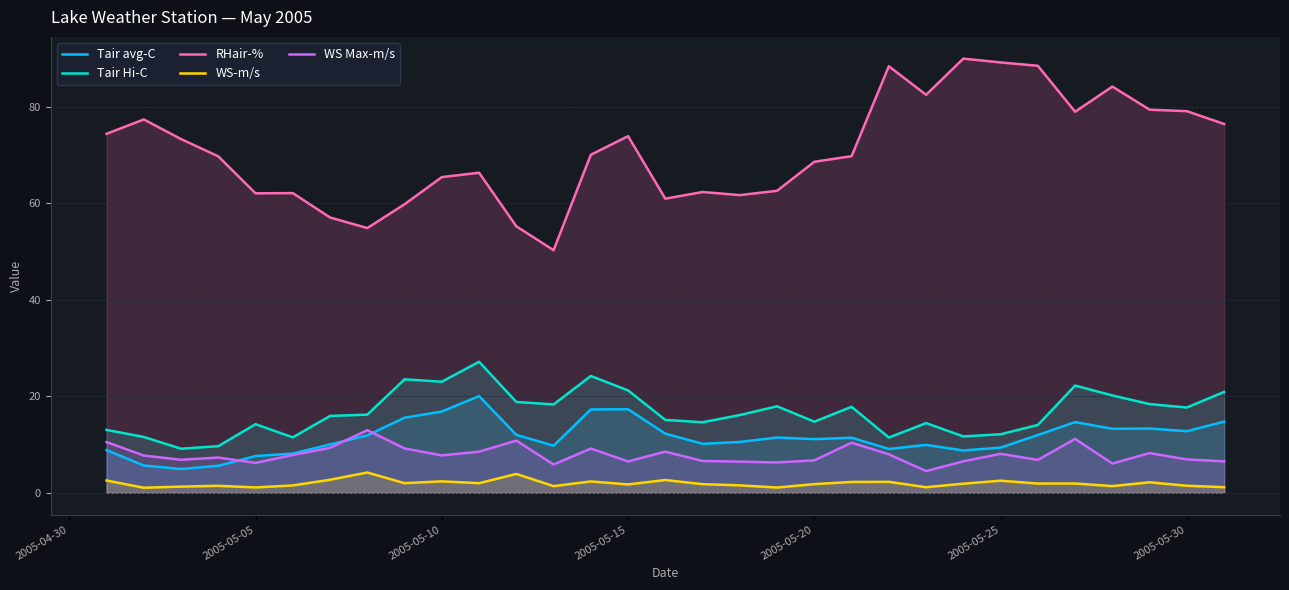

What is the difference between the maximum and minimum values in the WS-m/s series?

3.2